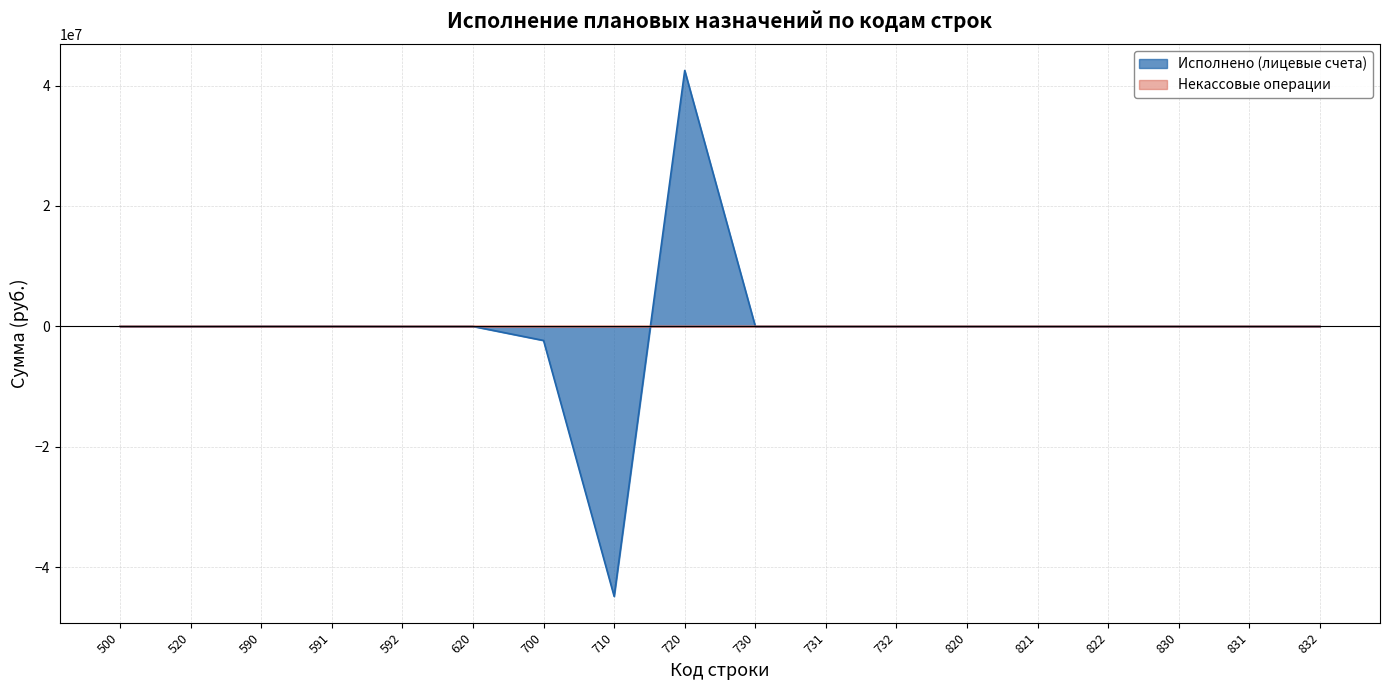

At which category is the sum across all series the highest?

720